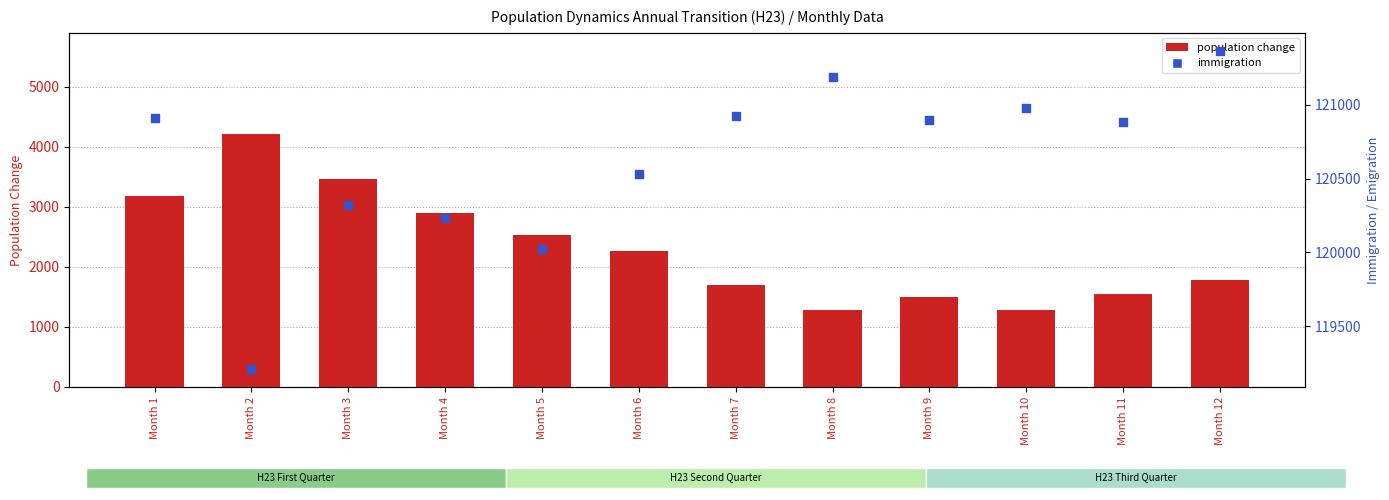

Is the value of population change (abs) at Month 10 greater than the value of immigration at Month 2?

No